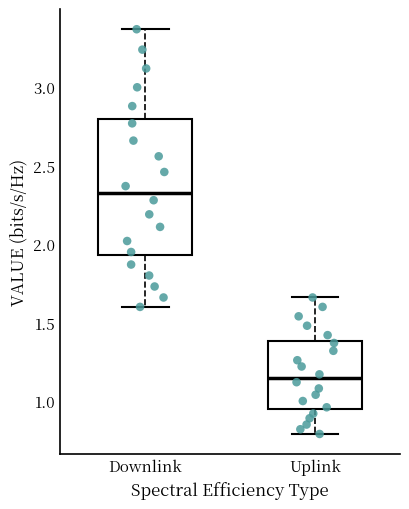

Where is the upper edge of the box for Downlink on the y-axis? The values are not printed on the chart, so give them approximately, as read against the axis.

2.80